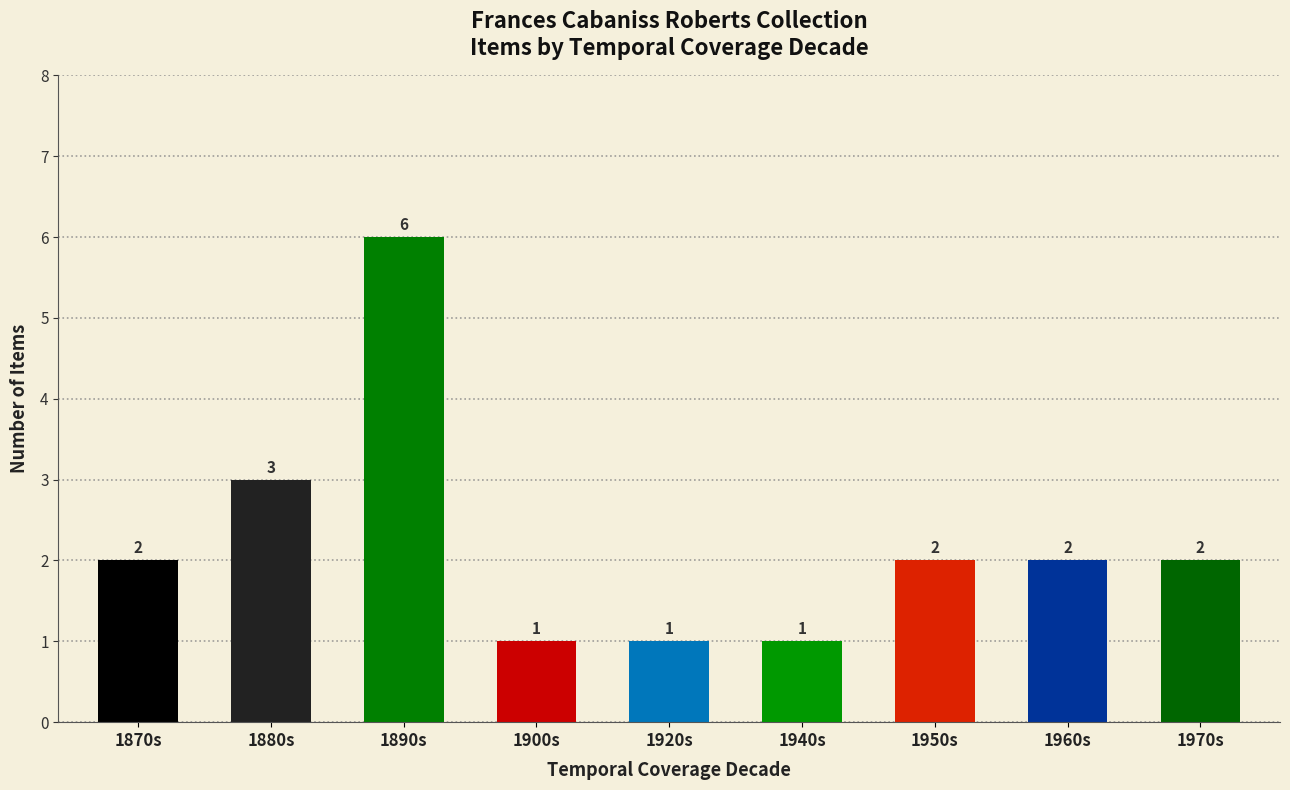

Which has a higher value, 1960s or 1940s?

1960s